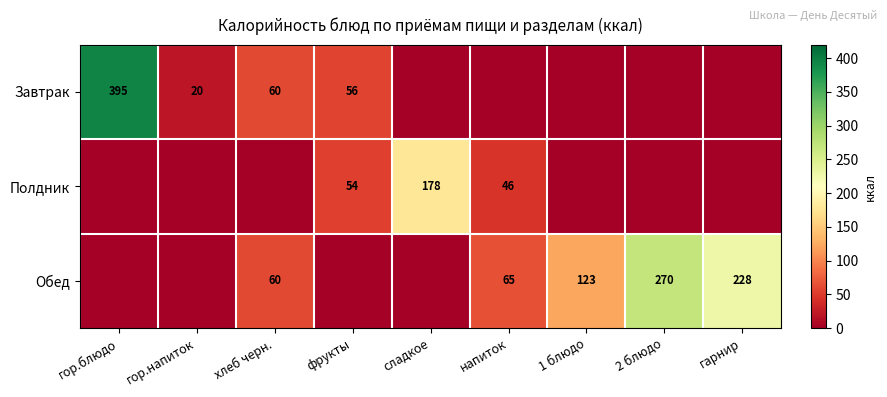

The Обед series shows 123 at 1 блюдо. True or false?

True